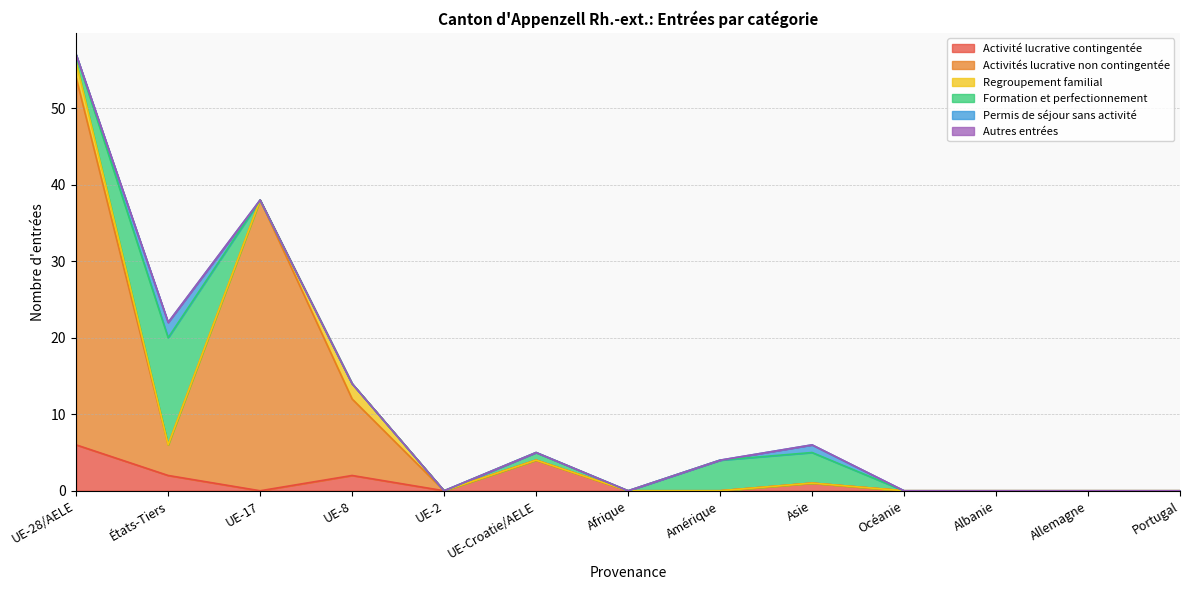

What are all the series names shown in the legend?

Activité lucrative contingentée, Activités lucrative non contingentée, Regroupement familial, Formation et perfectionnement, Permis de séjour sans activité, Autres entrées